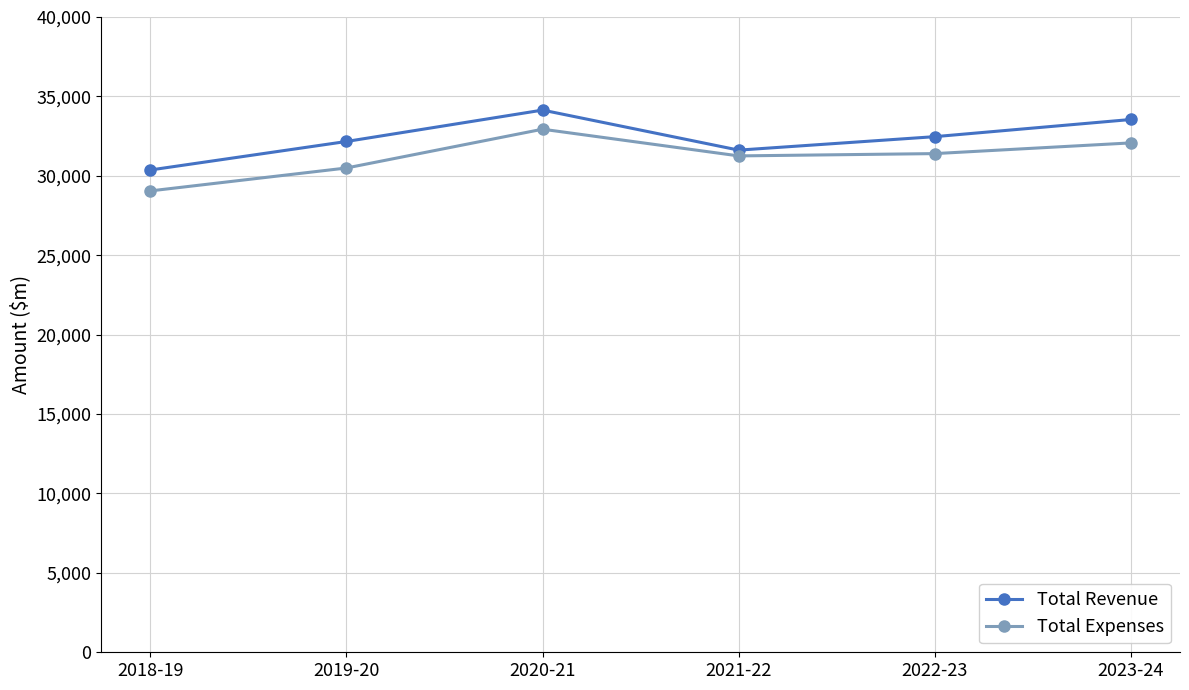

What is the greatest value displayed?

34139